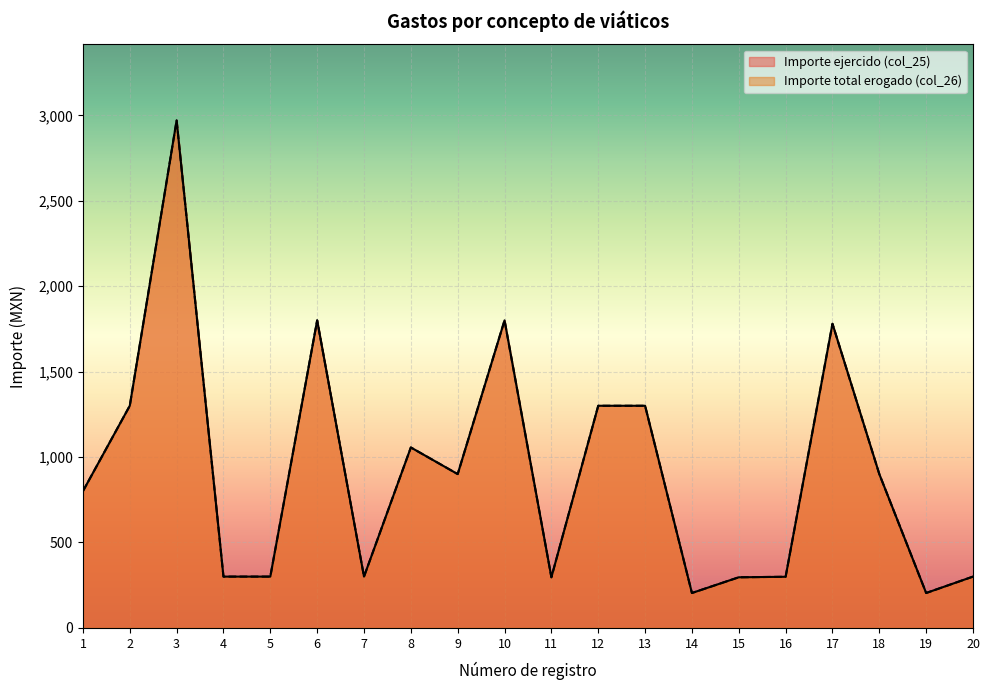

What is the sum of all Importe ejercido (col_25) values?

18405